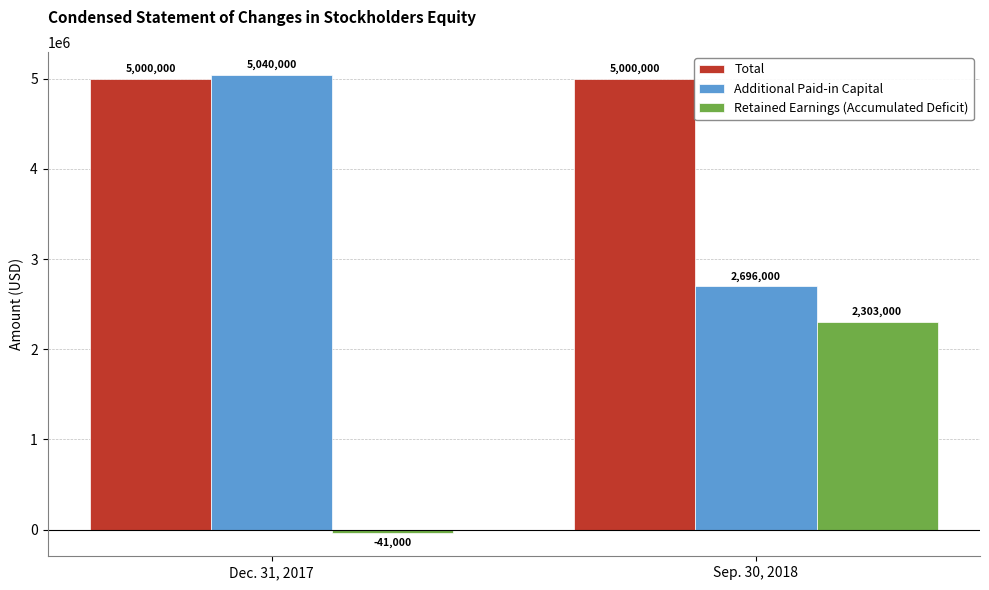

Is it true that Retained Earnings (Accumulated Deficit) equals 1489884 at Sep. 30, 2018?

False